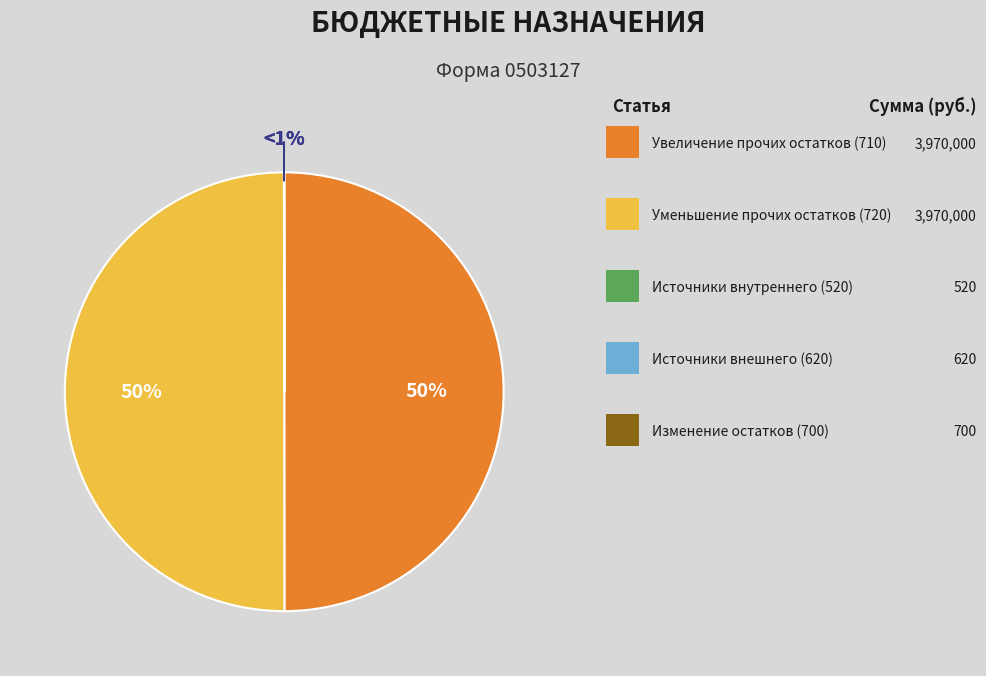

Is there a majority slice in this chart?

No